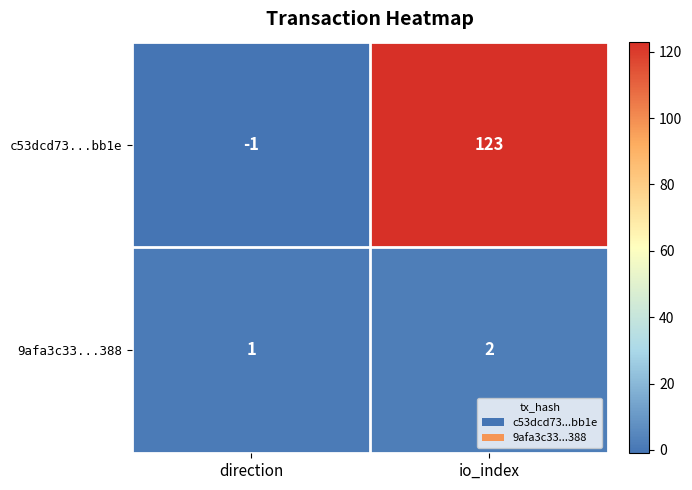

What is the average value of the c53dcd73...bb1e series?

61